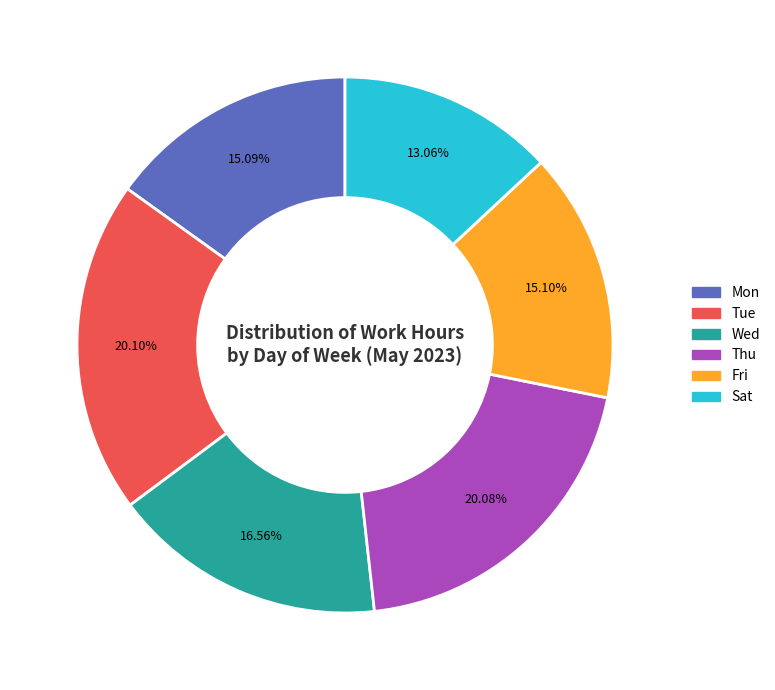

What is the smallest slice in the pie chart?

Sat